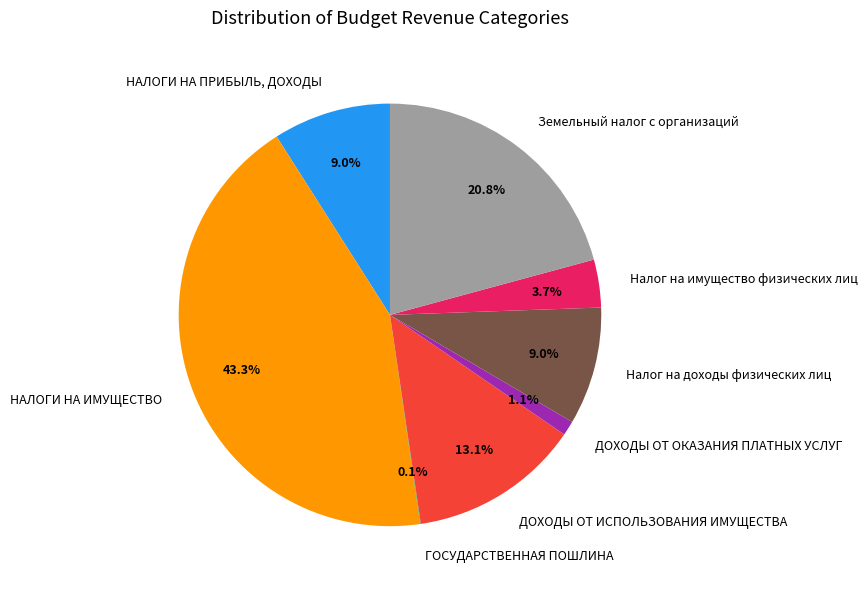

Is НАЛОГИ НА ПРИБЫЛЬ, ДОХОДЫ the majority of the pie?

No